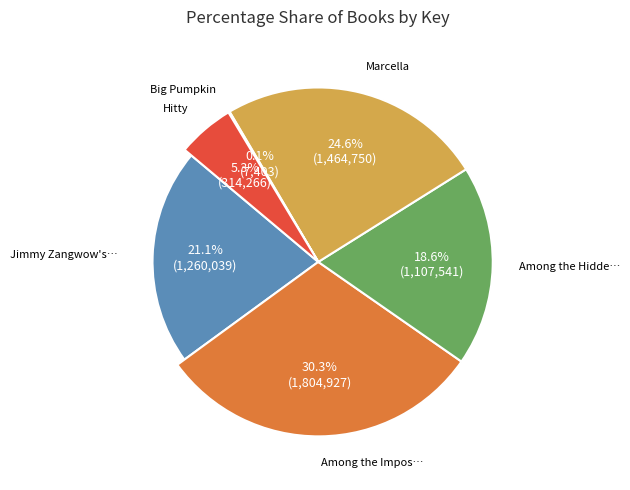

Does Hitty represent more than half of the total?

No